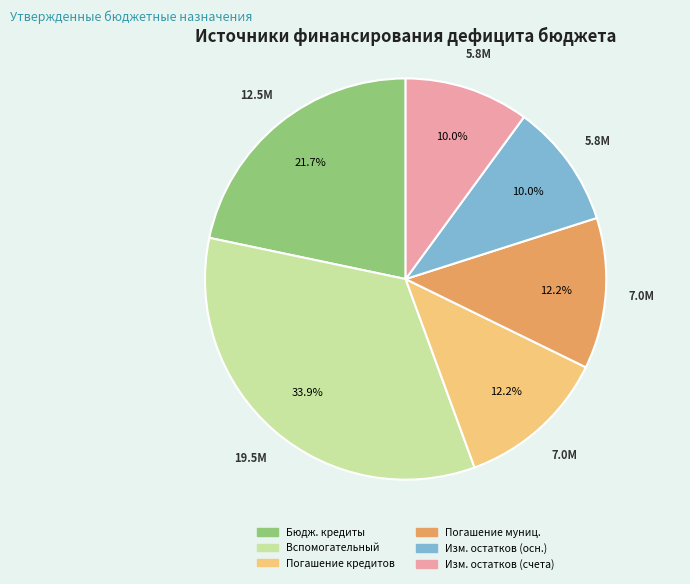

Approximately how many times larger is the value at Бюдж. кредиты compared to Вспомогательный?

0.6